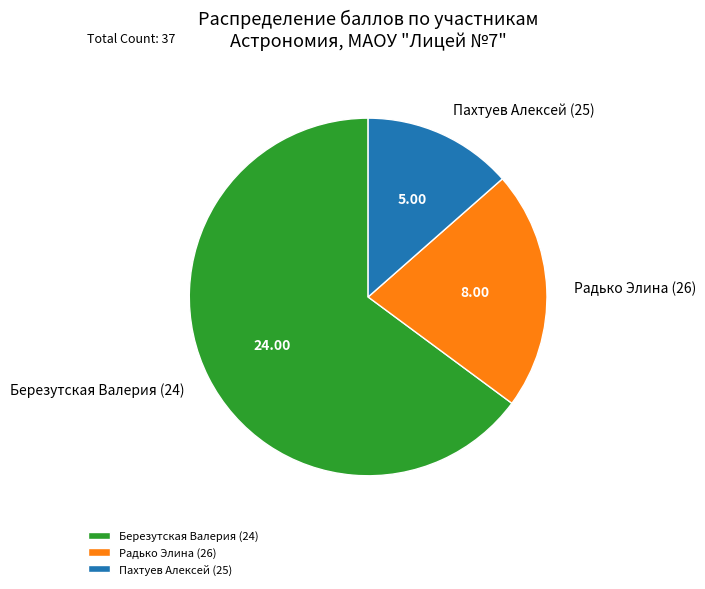

Is the sum of Пахтуев Алексей (25) and Березутская Валерия (24) greater than half?

Yes